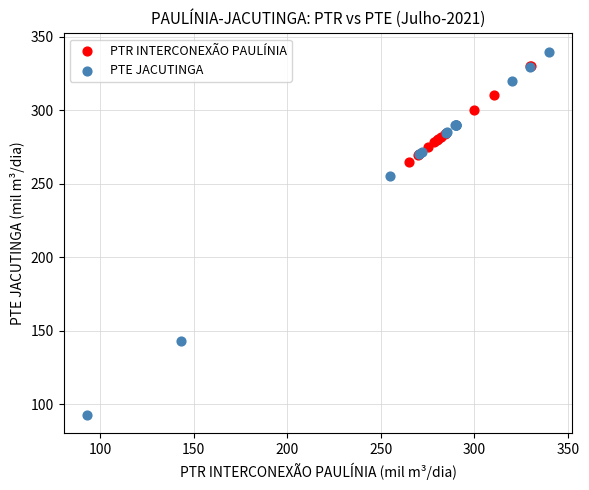

Which series contains the lowest Y value?

PTE JACUTINGA